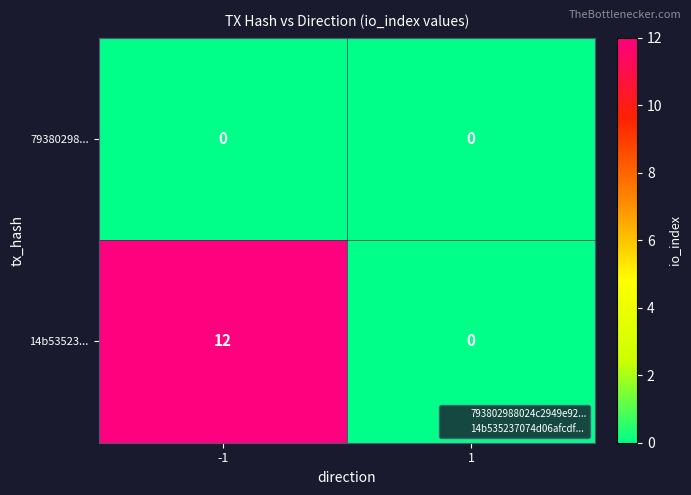

What is the highest value of the 14b53523... series?

12